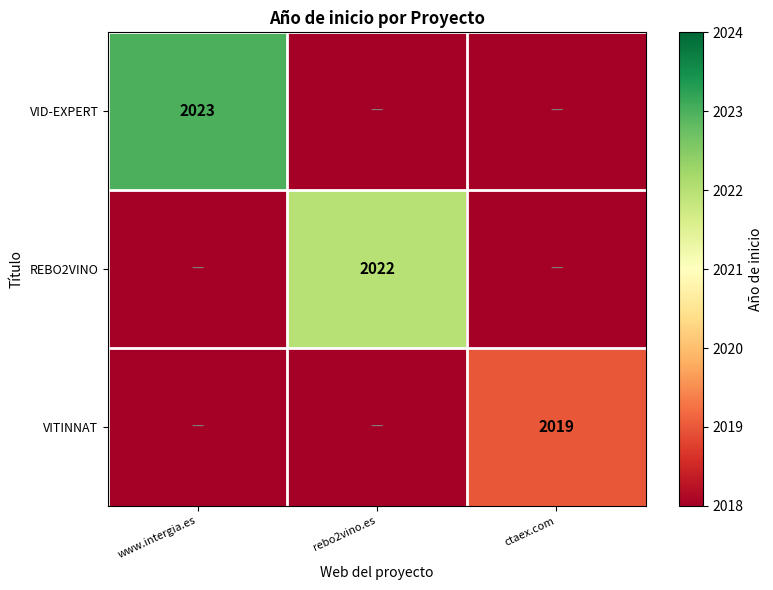

The VITINNAT series shows 1263 at ctaex.com. True or false?

False